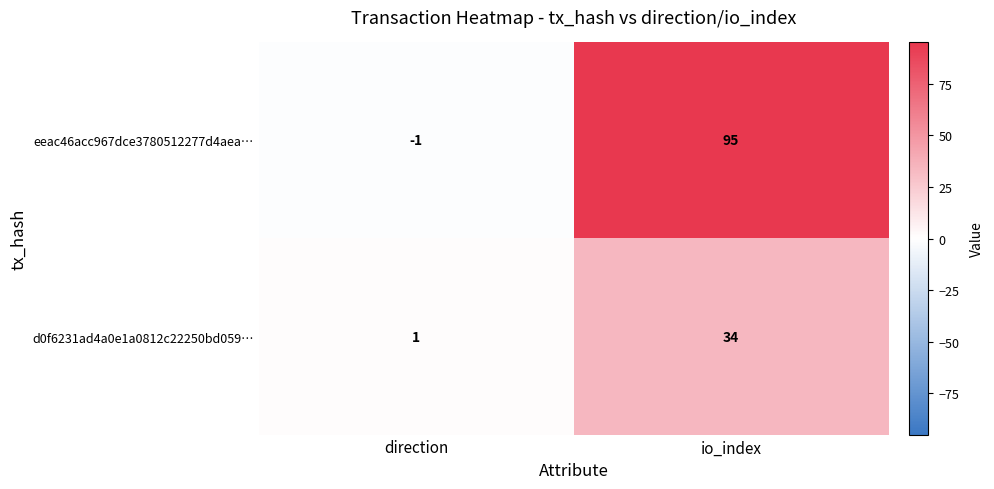

What is the sum of all d0f6231ad4a0e1a0812c22250bd059… values?

35